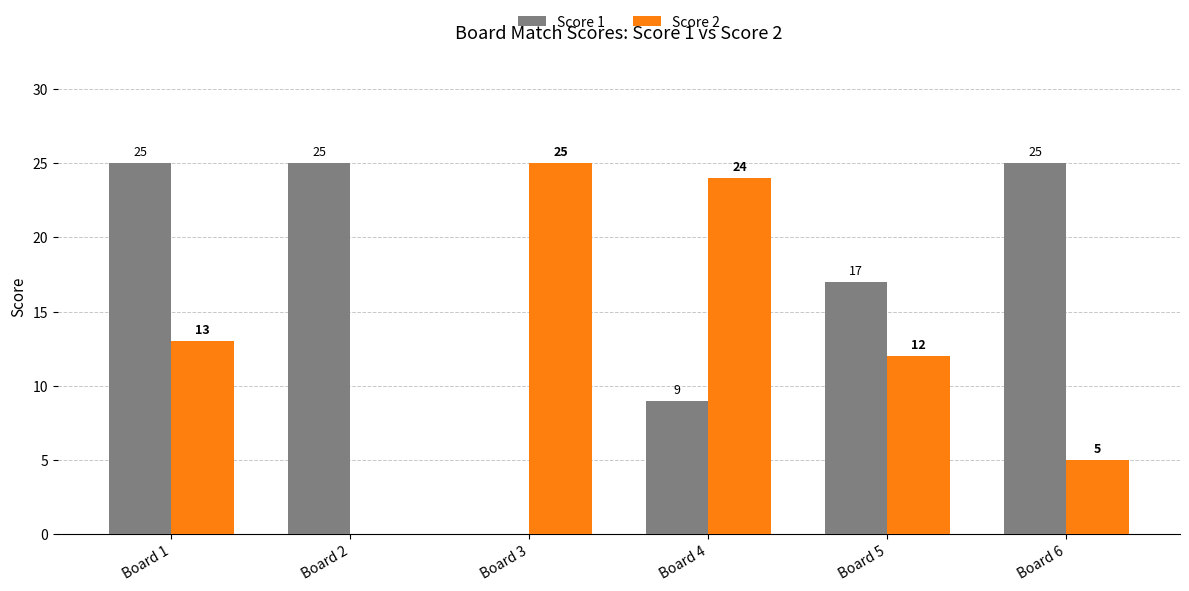

Read the Score 2 value at Board 6.

5